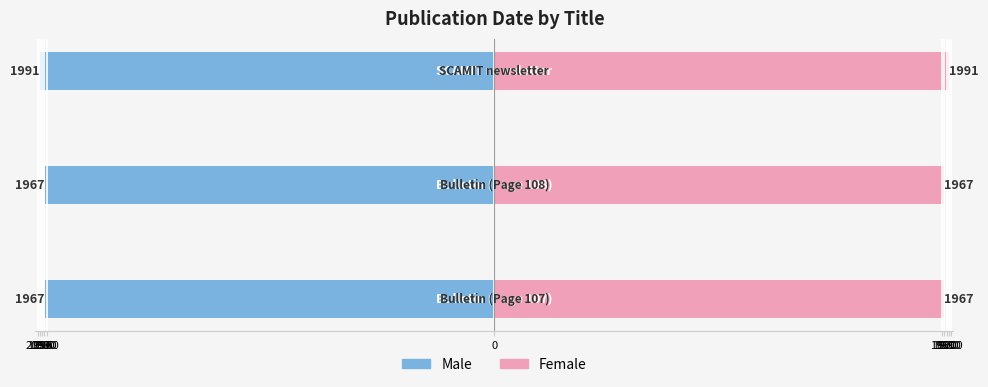

Count the number of categories in the chart.

3